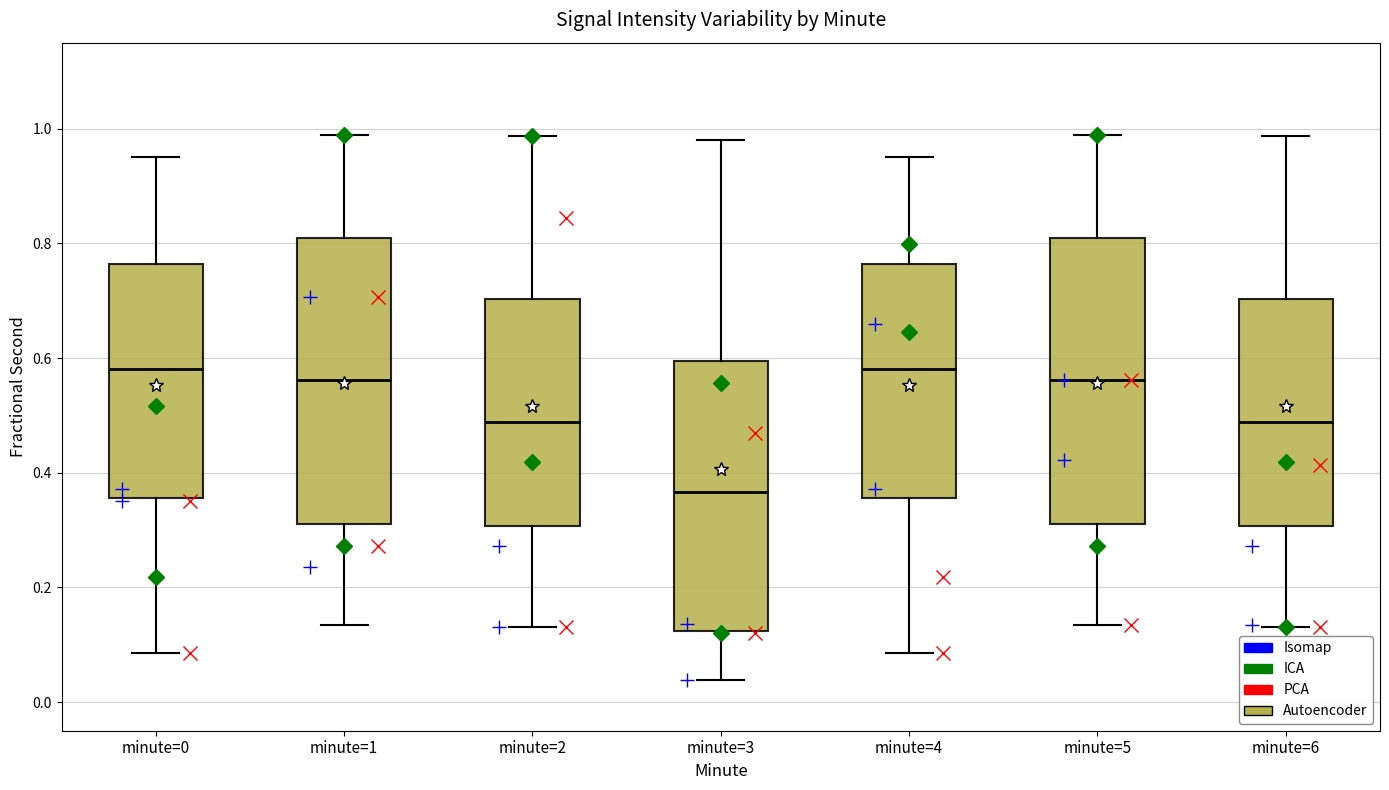

Reading left to right, transcribe this box plot: for each box, give where its median line is, the range the box spans, and where its two whiskers end, as read against the y-axis. The values are not printed on the chart, so give them approximately, as read against the axis.

minute=0: median 0.58, box 0.36 to 0.76, whiskers 0.08 to 0.96
minute=1: median 0.56, box 0.30 to 0.80, whiskers 0.14 to 0.98
minute=2: median 0.48, box 0.30 to 0.70, whiskers 0.14 to 0.98
minute=3: median 0.36, box 0.12 to 0.60, whiskers 0.04 to 0.98
minute=4: median 0.58, box 0.36 to 0.76, whiskers 0.08 to 0.96
minute=5: median 0.56, box 0.30 to 0.80, whiskers 0.14 to 0.98
minute=6: median 0.48, box 0.30 to 0.70, whiskers 0.14 to 0.98